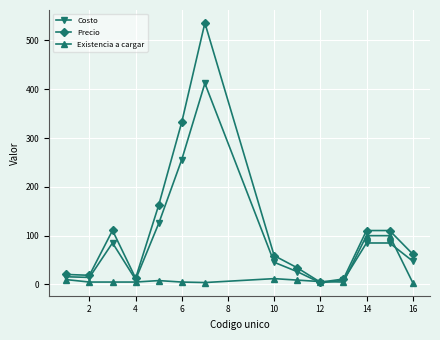

Which series has the largest total across all categories?

Precio